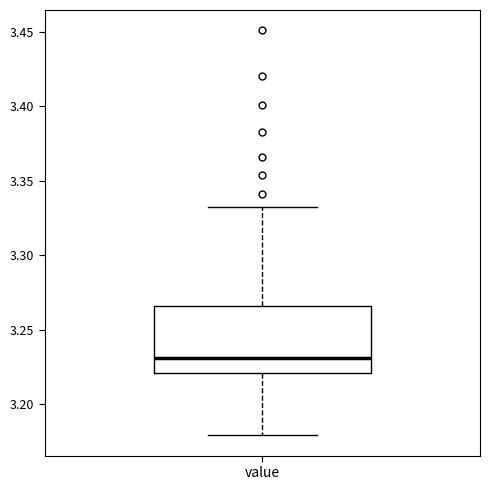

Where is the lower edge of the box for value on the y-axis? The values are not printed on the chart, so give them approximately, as read against the axis.

3.220